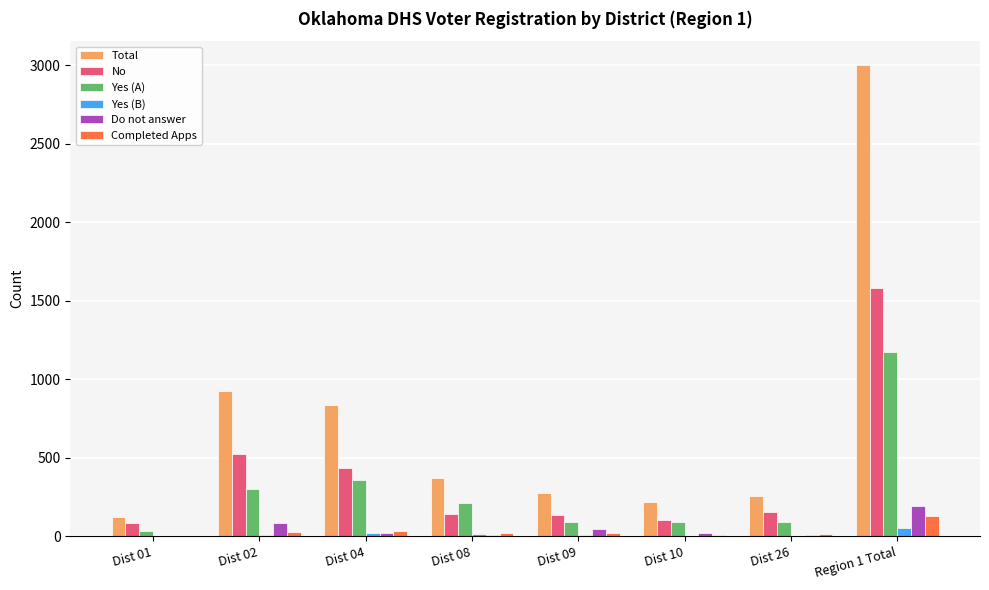

Does the chart contain stacked bars?

No